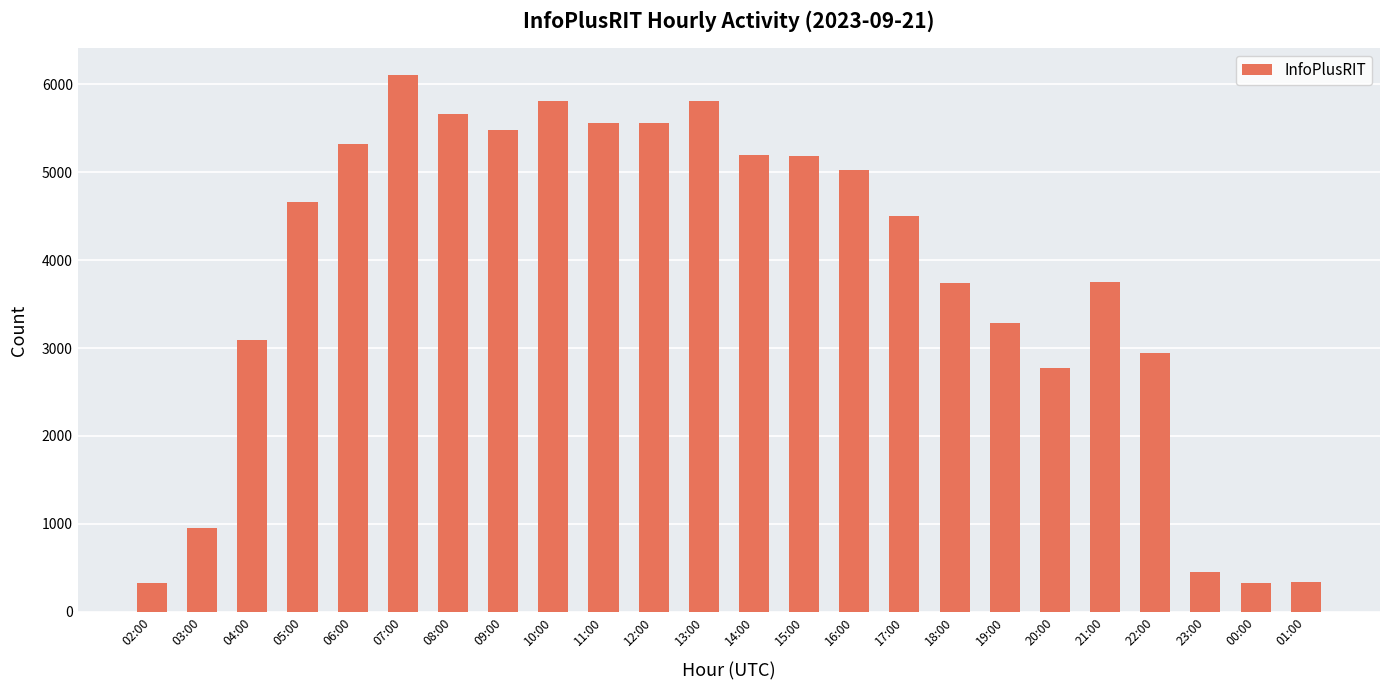

Are the bars grouped side by side (vs. stacked)?

No